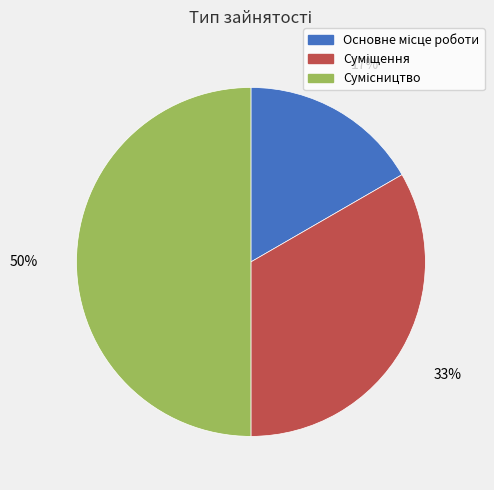

To the nearest percent, what is the average slice percentage?

33%